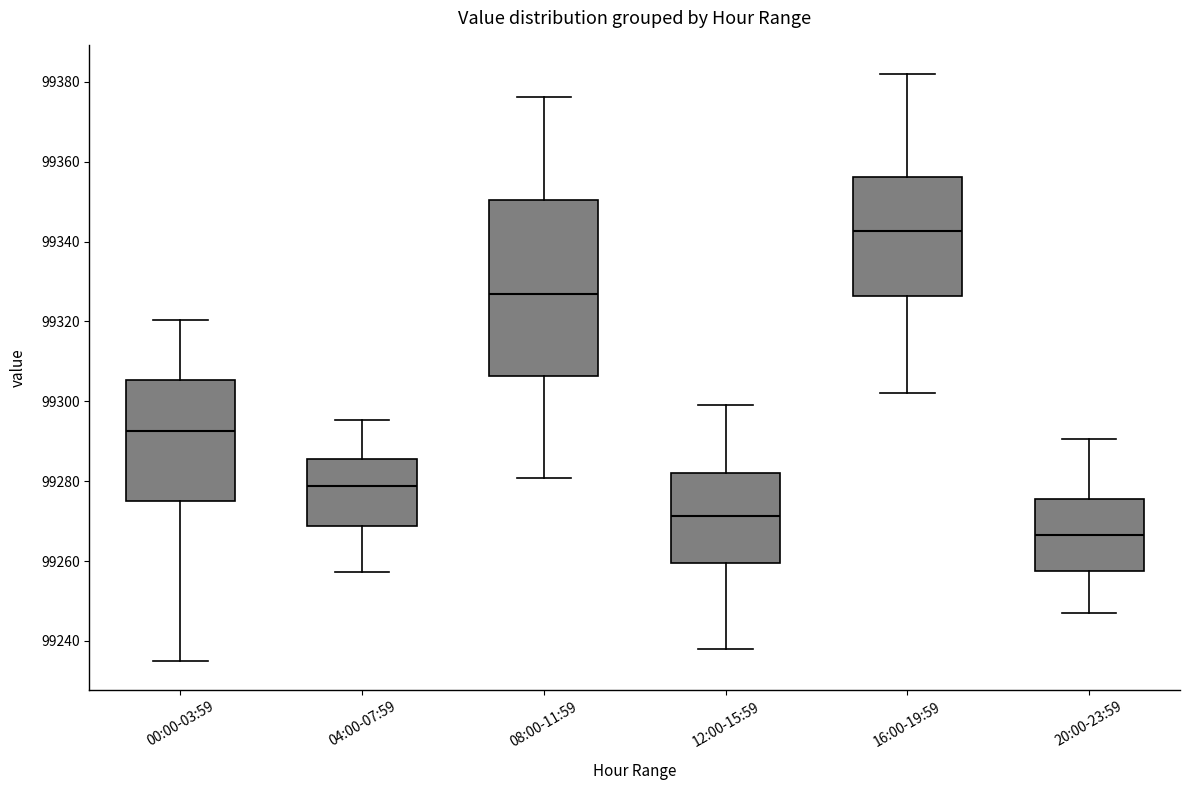

Where is the upper edge of the box for 08:00-11:59 on the y-axis? The values are not printed on the chart, so give them approximately, as read against the axis.

99350